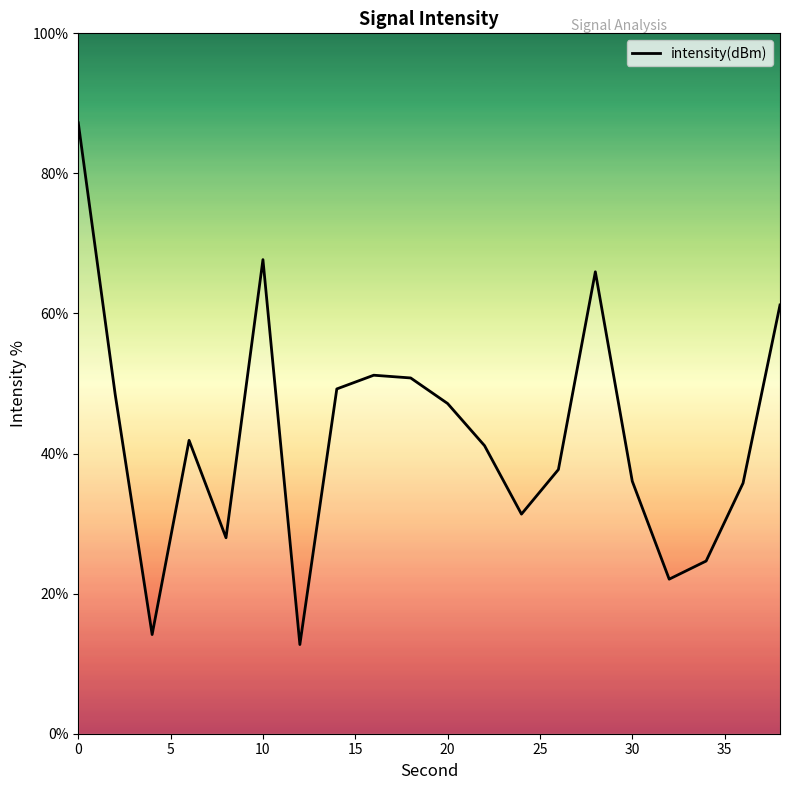

What is the greatest value displayed?

87.2